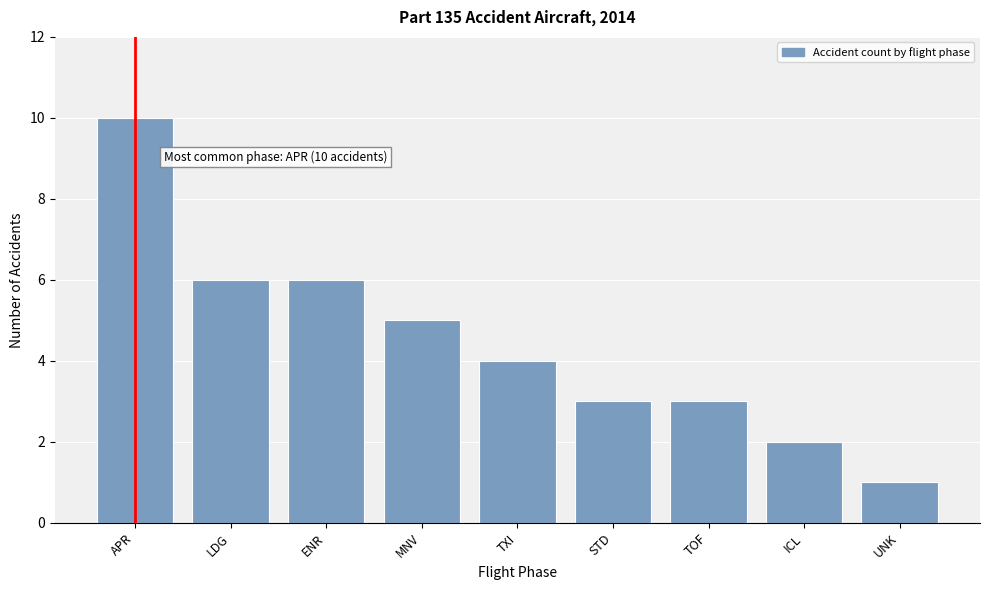

Reading left to right, what are all the values shown in this chart?

APR=10	LDG=6	ENR=6	MNV=5	TXI=4	STD=3	TOF=3	ICL=2	UNK=1